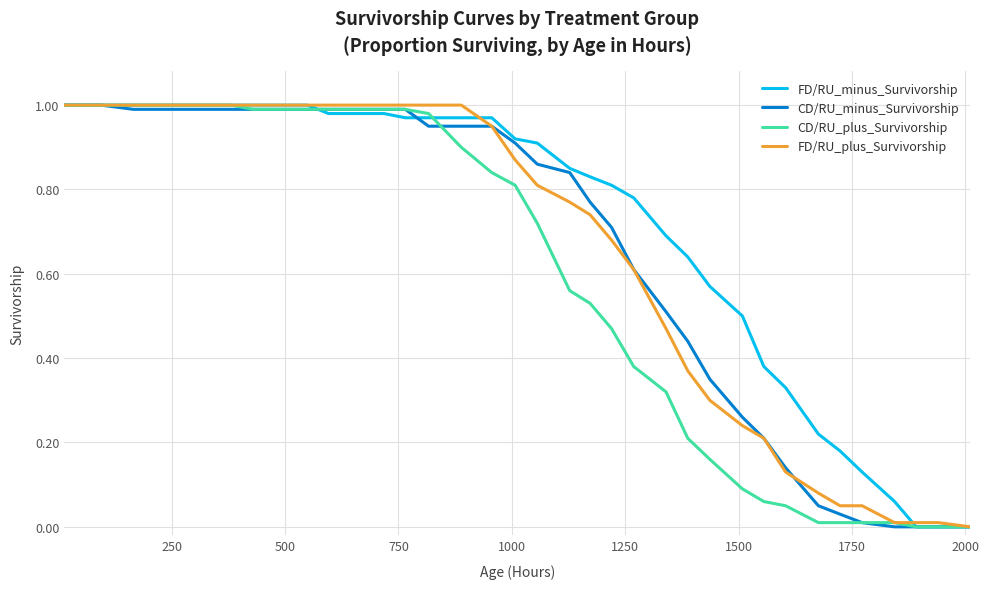

Which series has the largest total across all categories?

FD/RU_minus_Survivorship